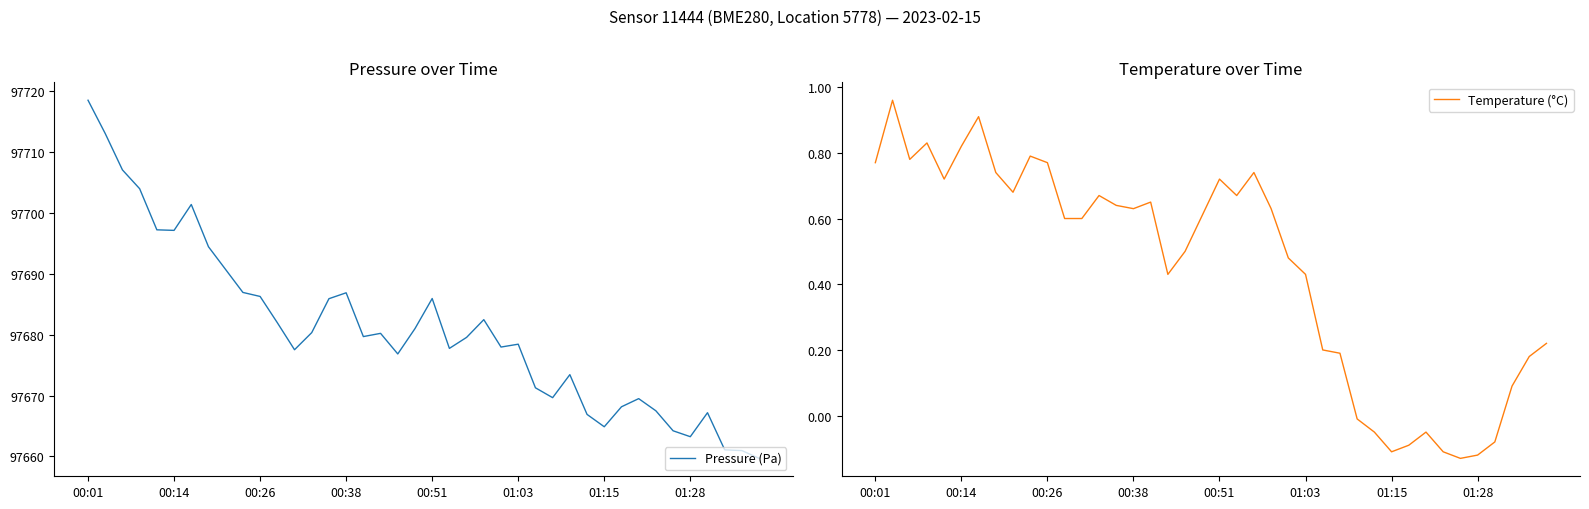

What is the difference between the maximum and minimum values in the Temperature (°C) series?

1.1